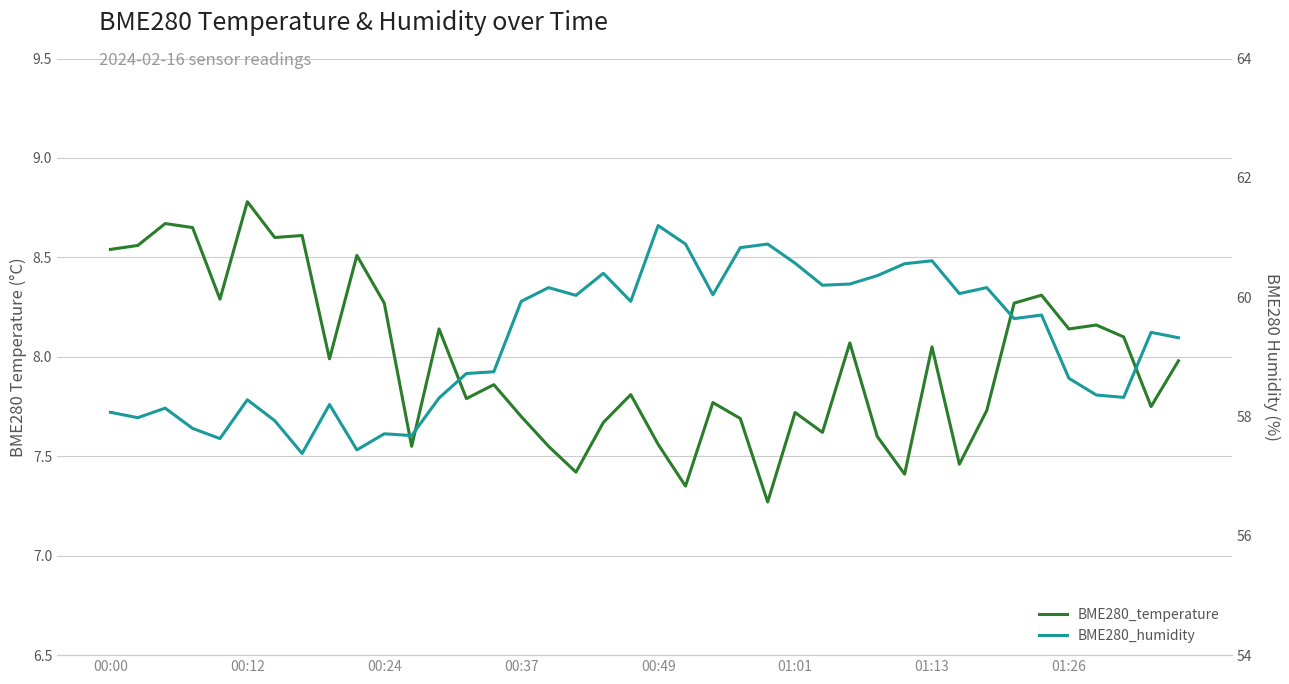

The value of BME280_humidity at 17 is 103.8. True or false?

False